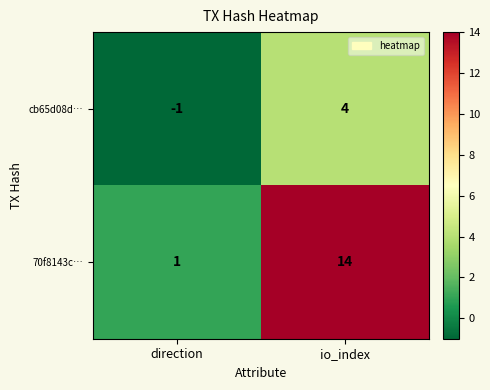

What is the minimum value shown in the chart?

-1